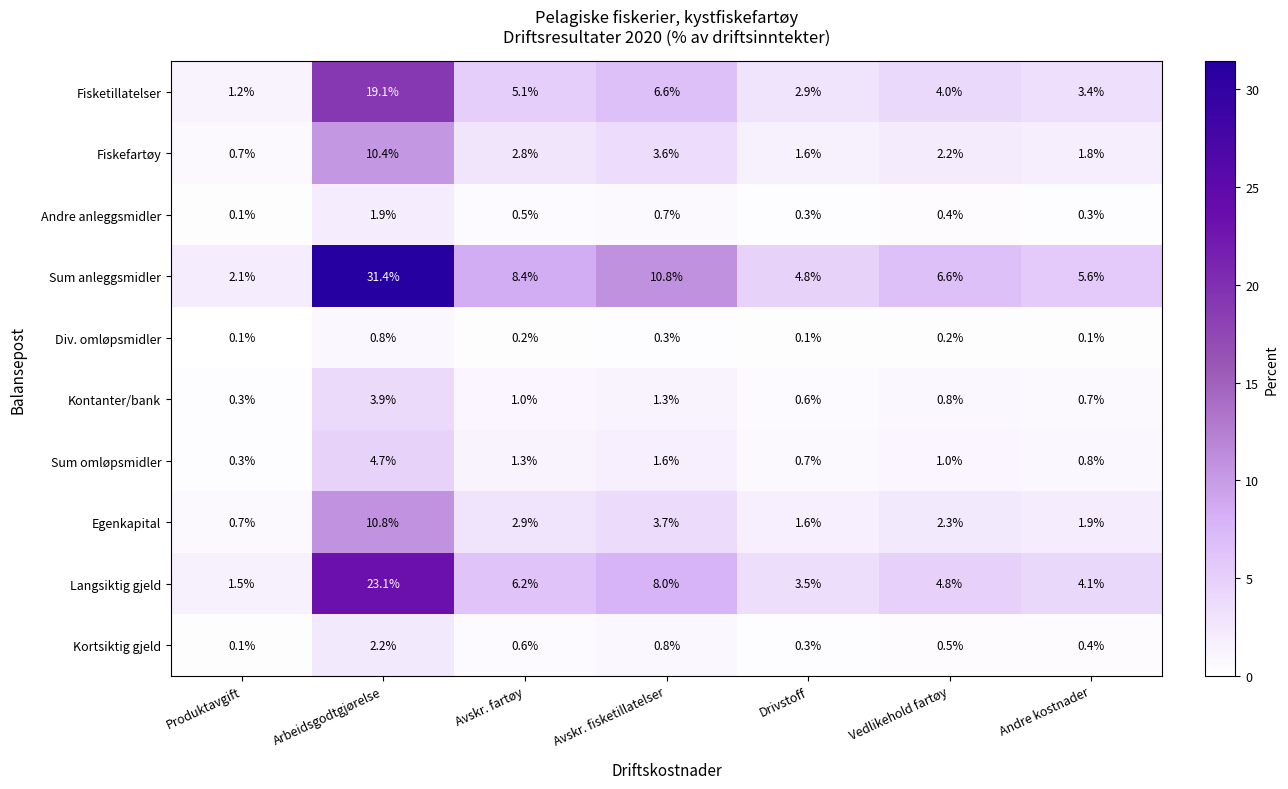

At which label is Fiskefartøy closest to 5?

Avskr. fisketillatelser